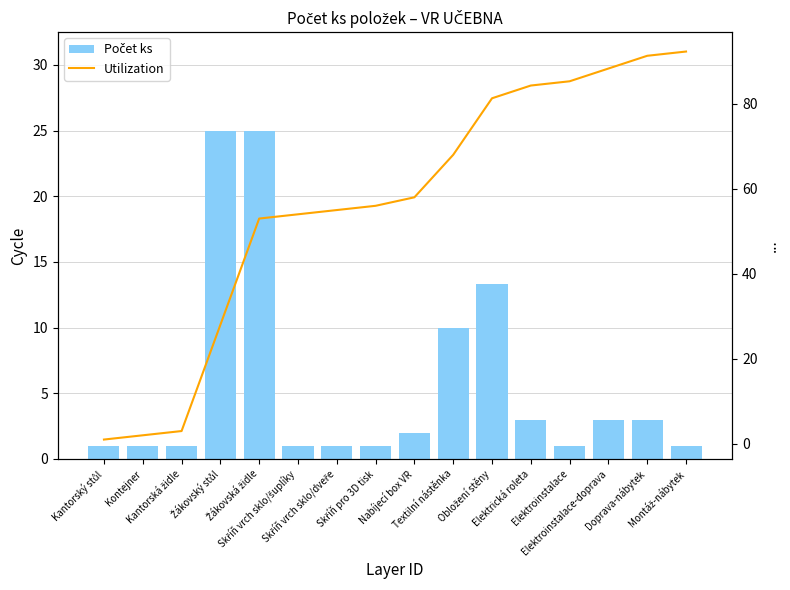

At which label does Počet ks first exceed 2?

Žákovský stůl